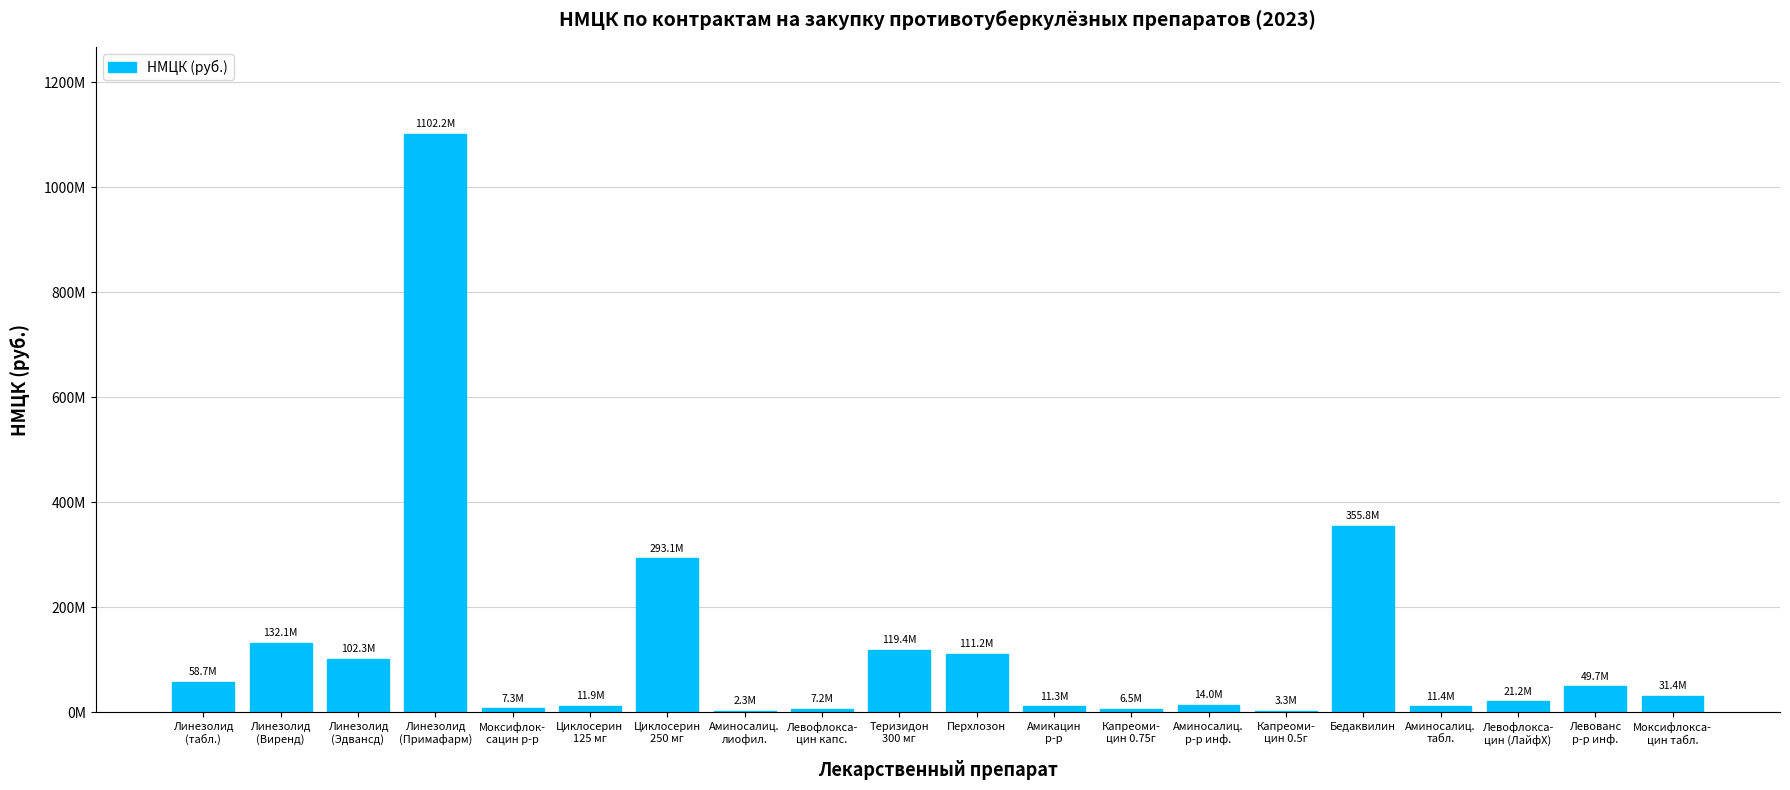

What is the change in value from Аминосалиц.
лиофил. to Теризидон
300 мг?

+117093279.4